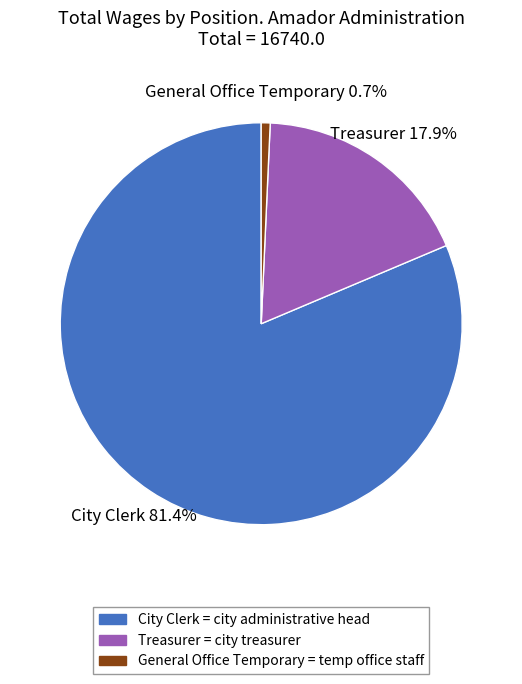

The Treasurer slice represents 30% of the pie. True or false?

False